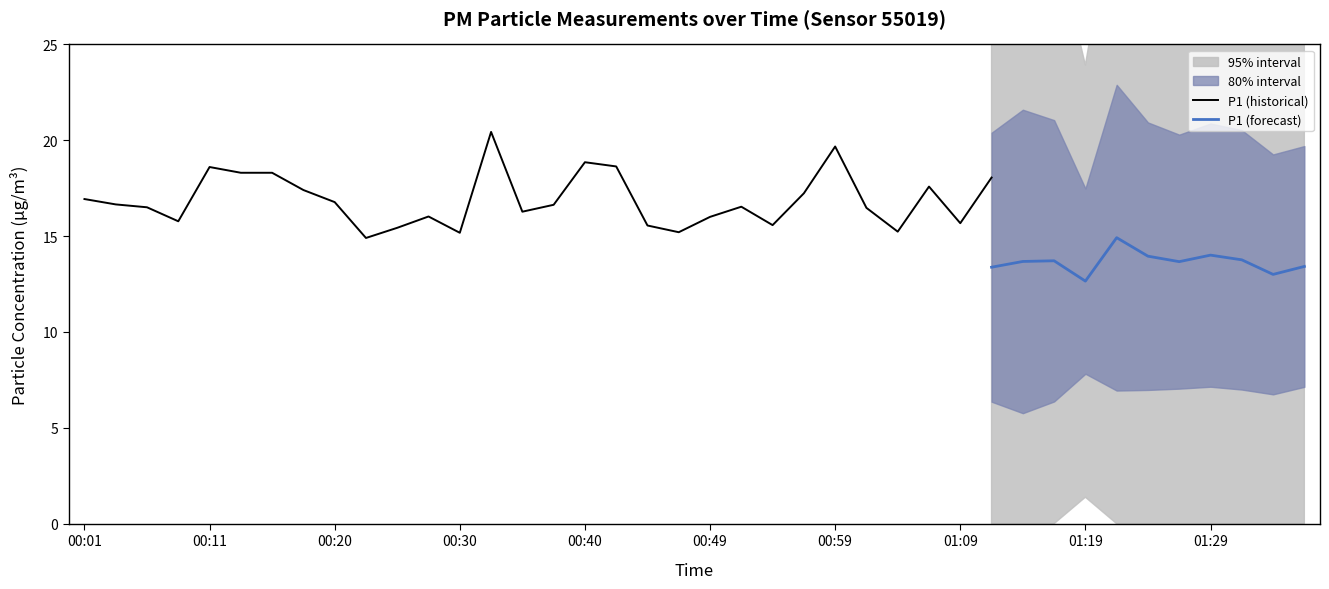

Which series has the largest total across all categories?

P1